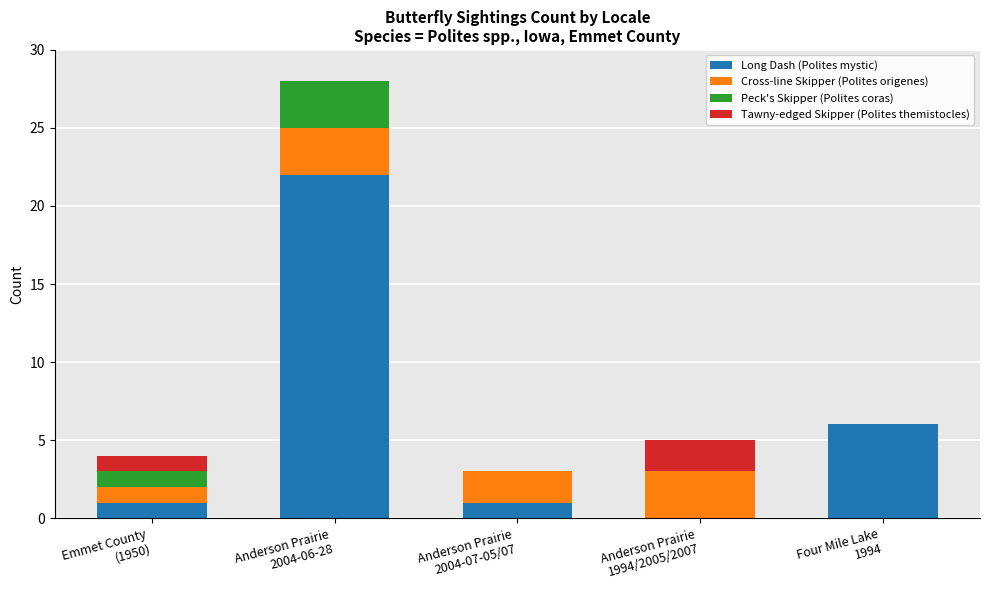

What is the total value across all series at Anderson Prairie
1994/2005/2007?

5